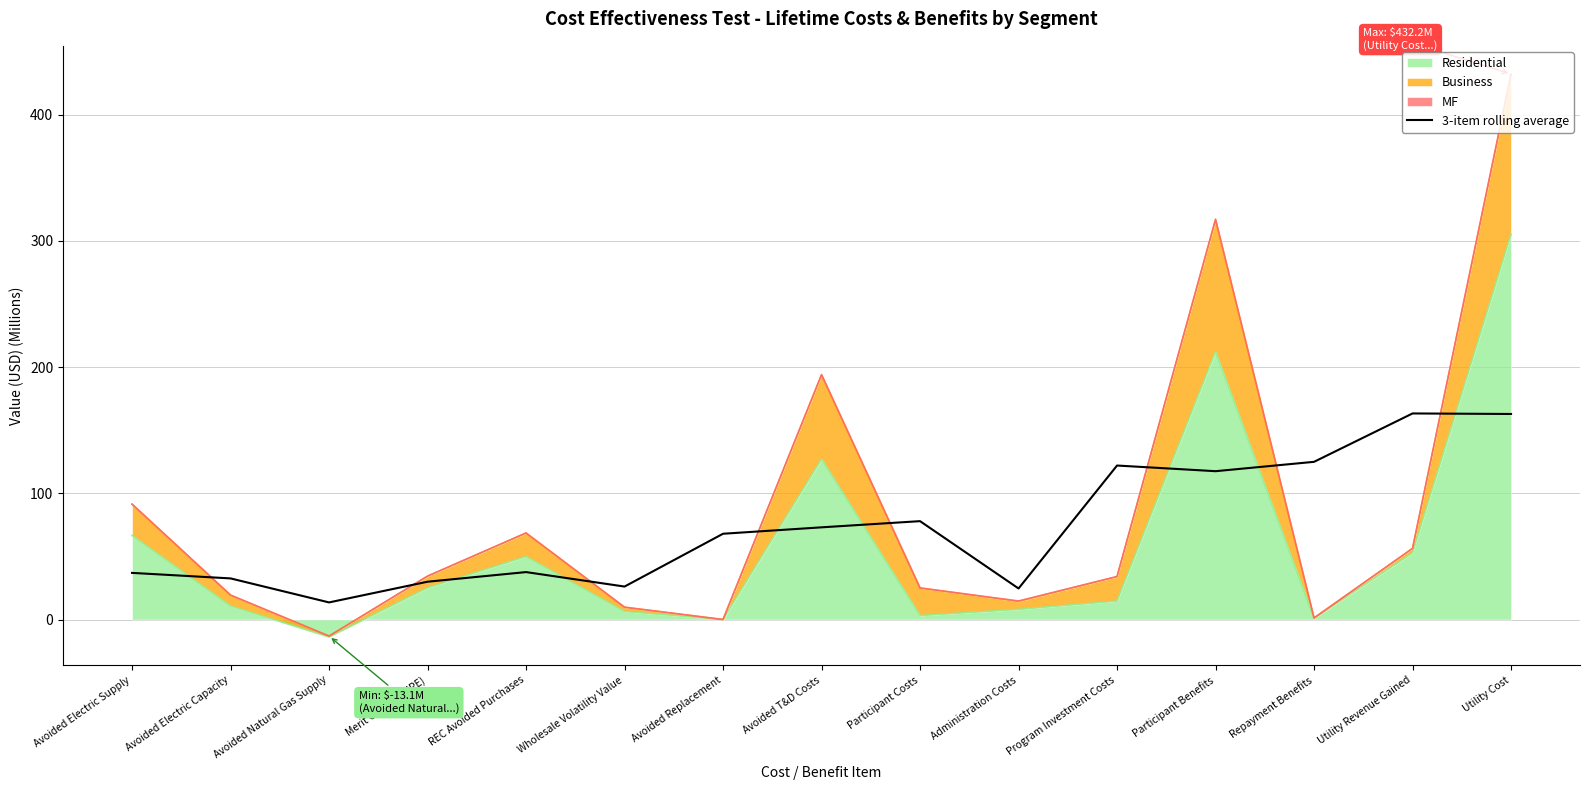

Where is the first local minimum?

Avoided Natural Gas Supply